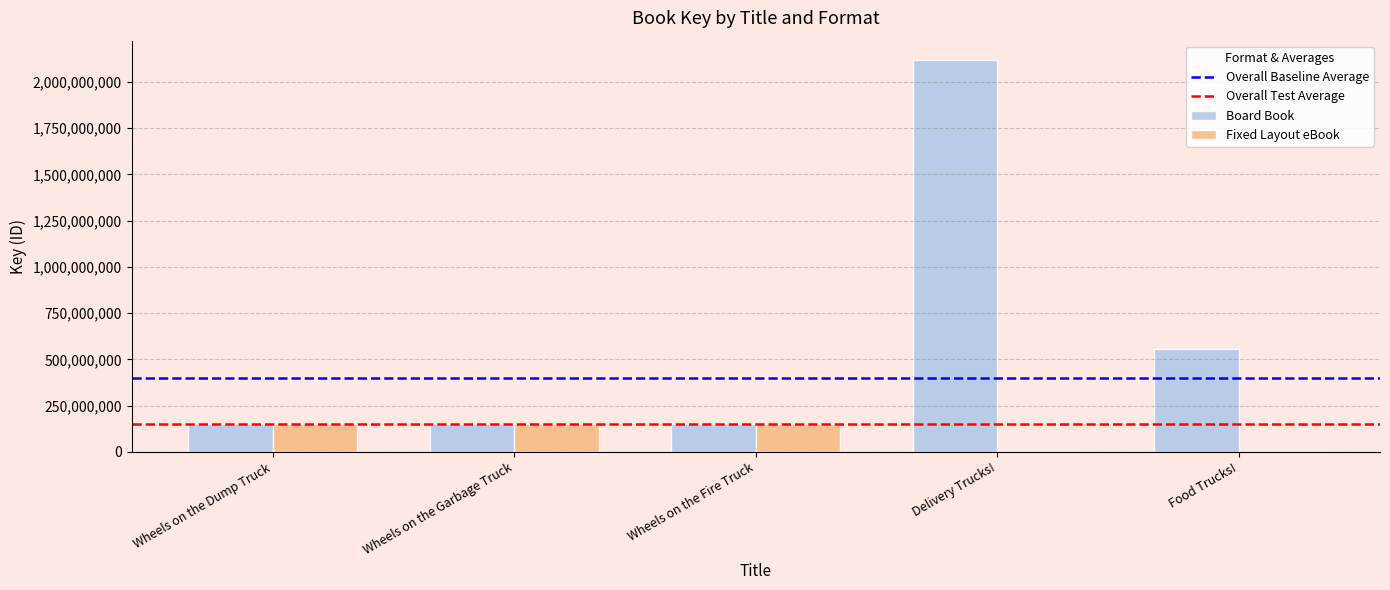

Count the number of categories in the chart.

5